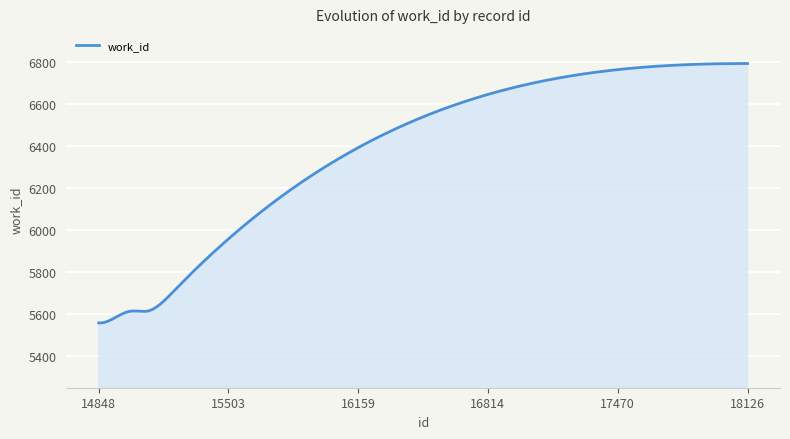

What is the minimum value shown in the chart?

5558.7